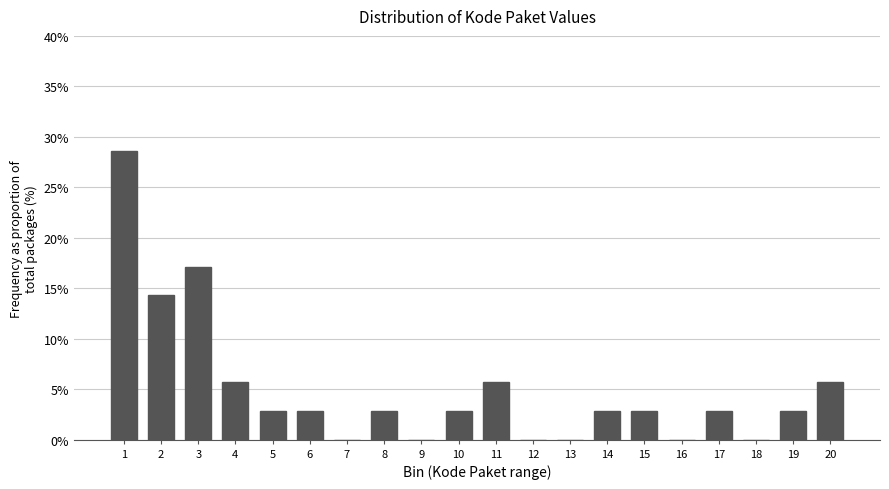

Reading left to right, what are all the values shown in this chart?

1=28.6	2=14.3	3=17.1	4=5.7	5=2.9	6=2.9	7=0.0	8=2.9	9=0.0	10=2.9	11=5.7	12=0.0	13=0.0	14=2.9	15=2.9	16=0.0	17=2.9	18=0.0	19=2.9	20=5.7